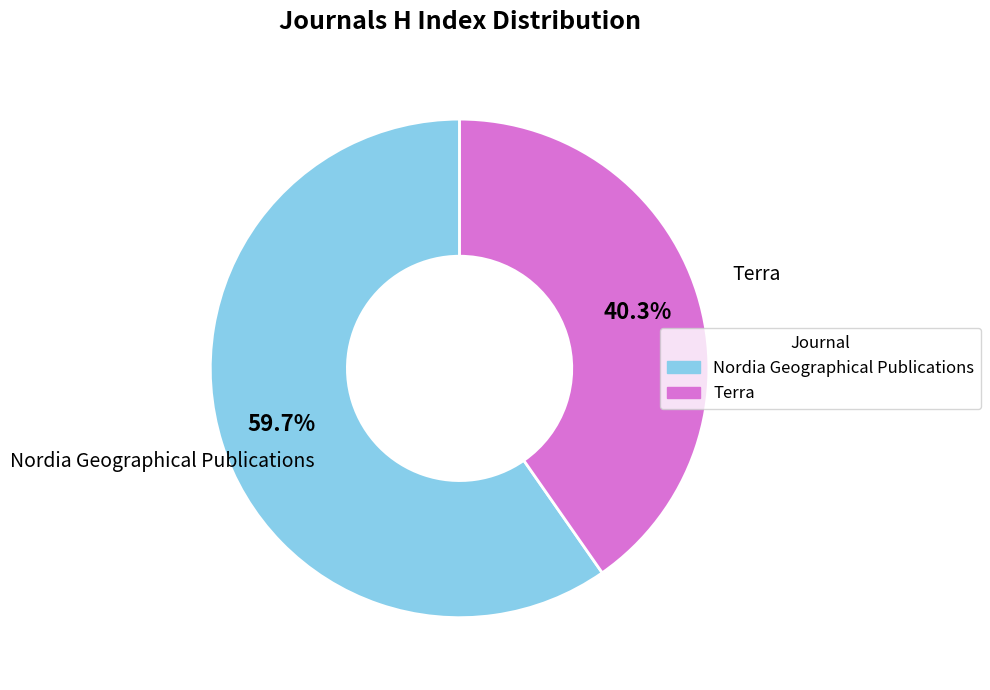

Count the number of slices in the pie.

2